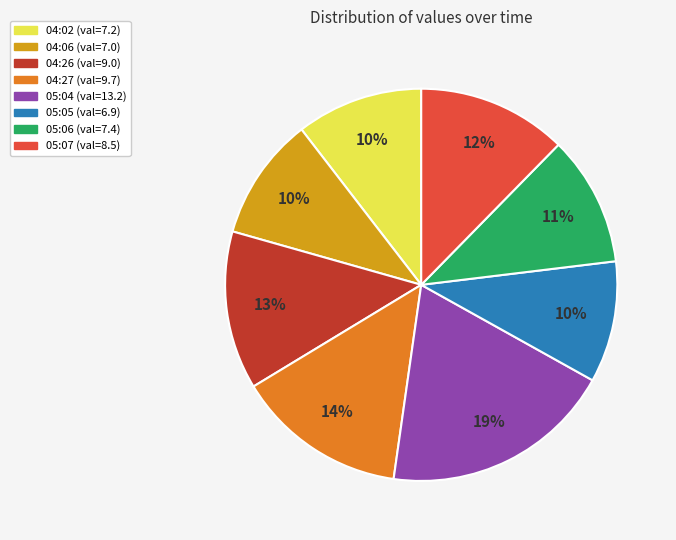

Is 04:02 the majority of the pie?

No